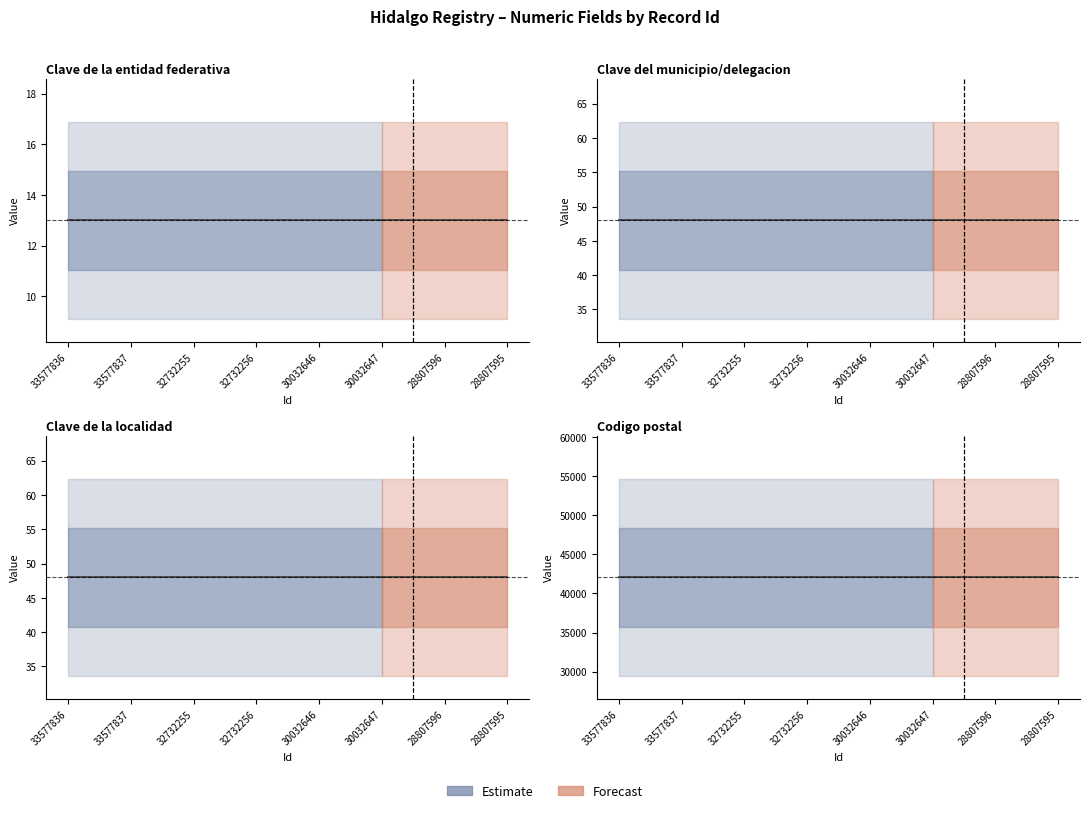

Which series has the largest total across all categories?

Codigo postal